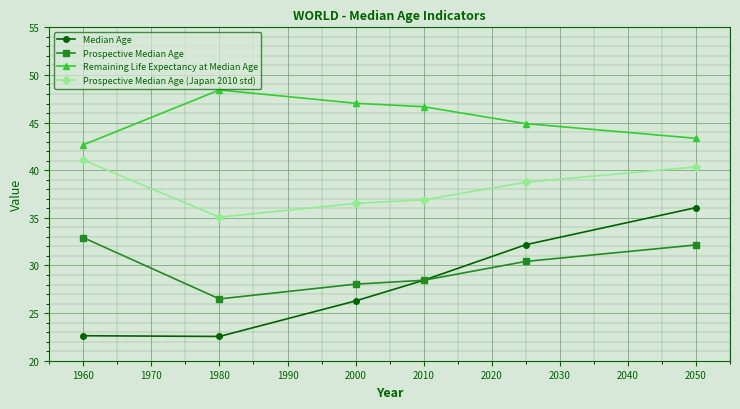

What is the minimum value for Remaining Life Expectancy at Median Age?

42.7